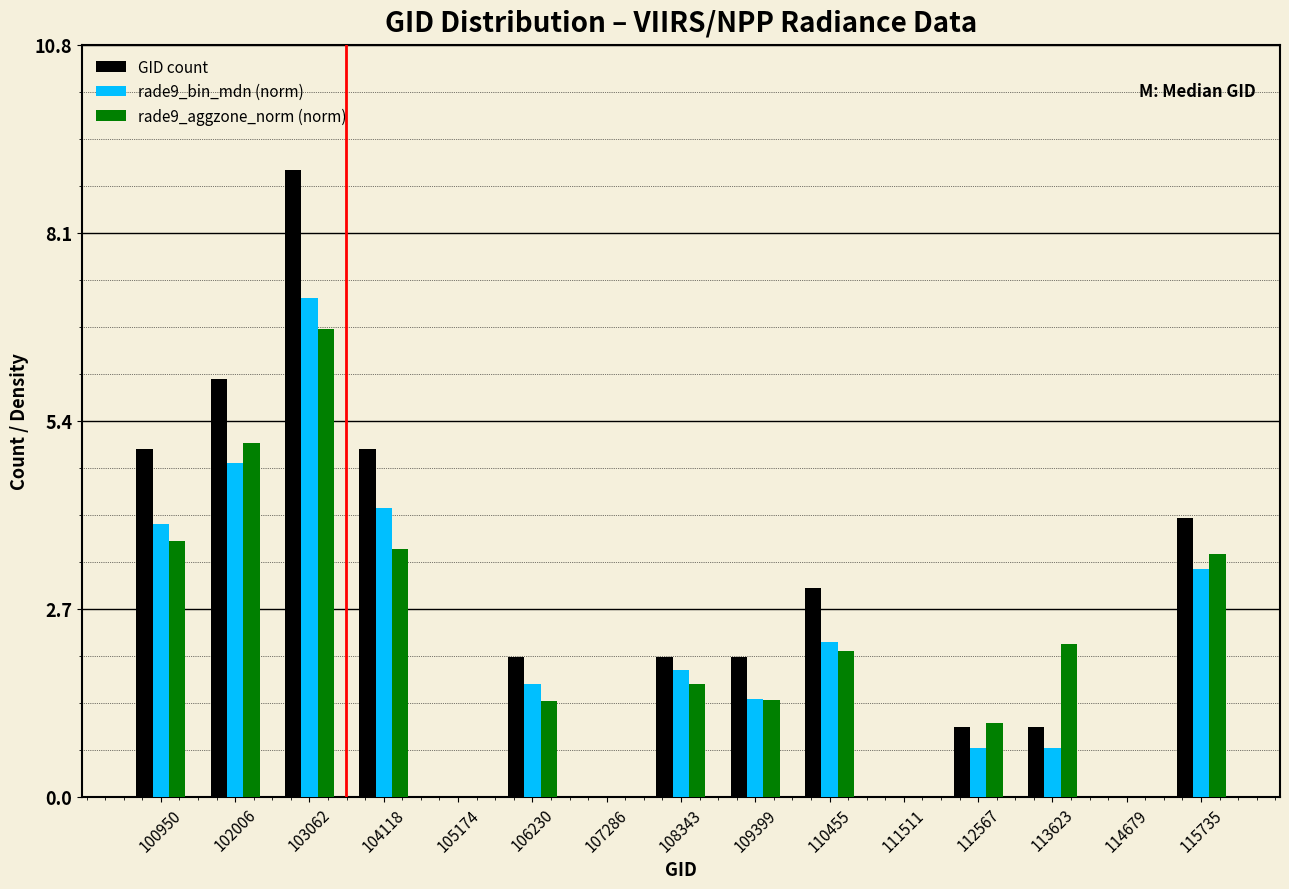

Which series has the largest total across all categories?

GID count